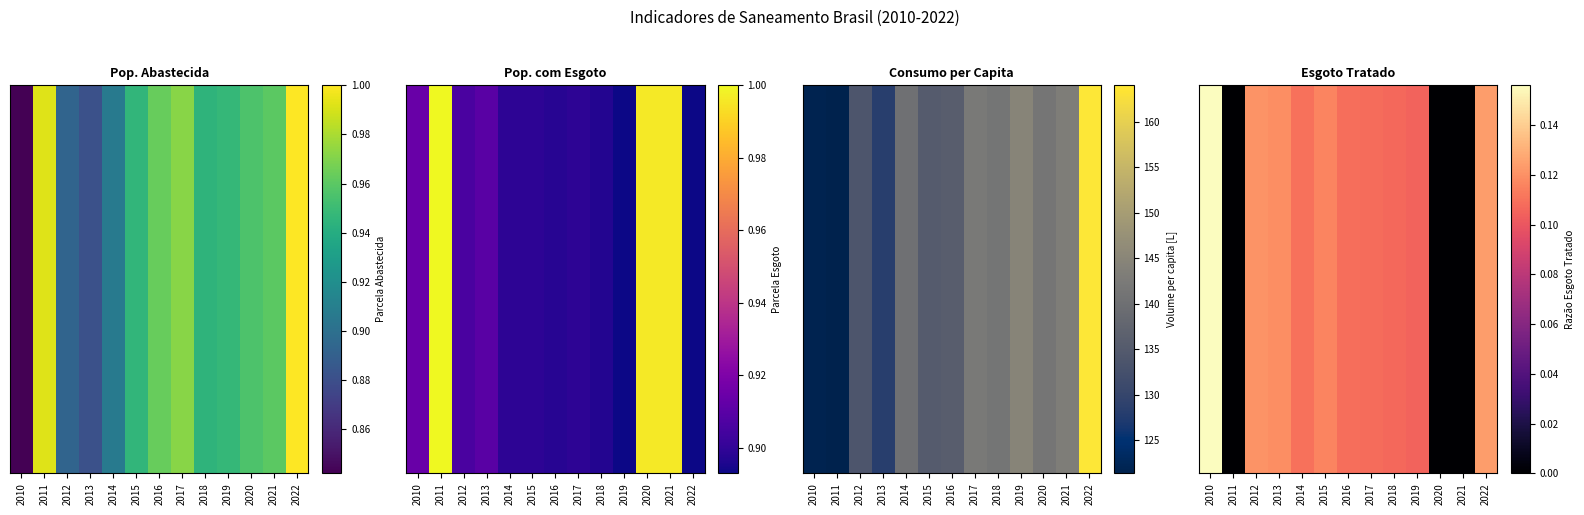

Count the number of categories in the chart.

13